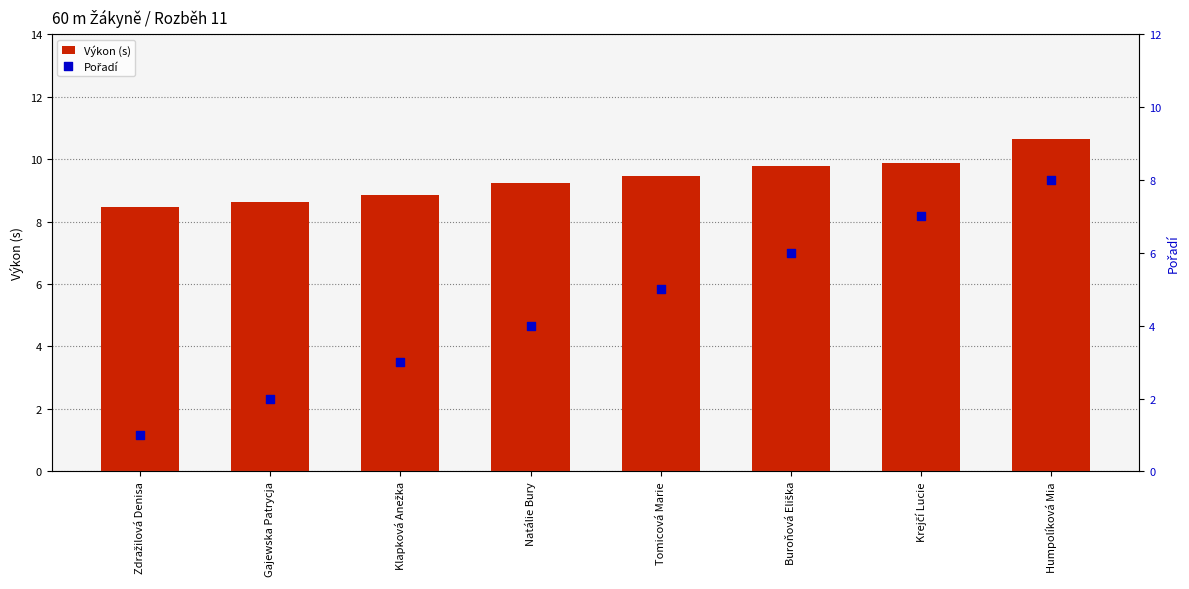

Which series reaches the minimum Y coordinate?

Pořadí